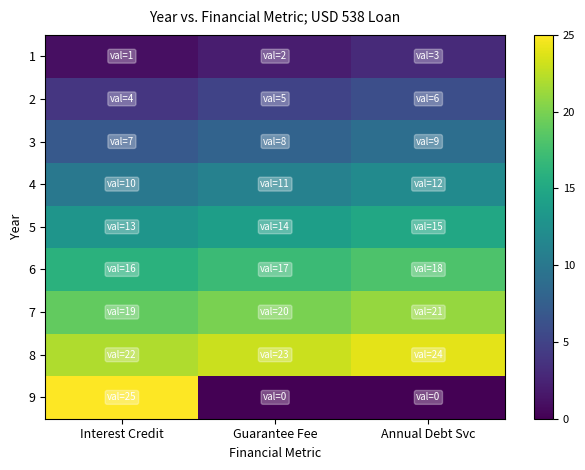

Which label corresponds to the smallest value in the chart?

Guarantee Fee